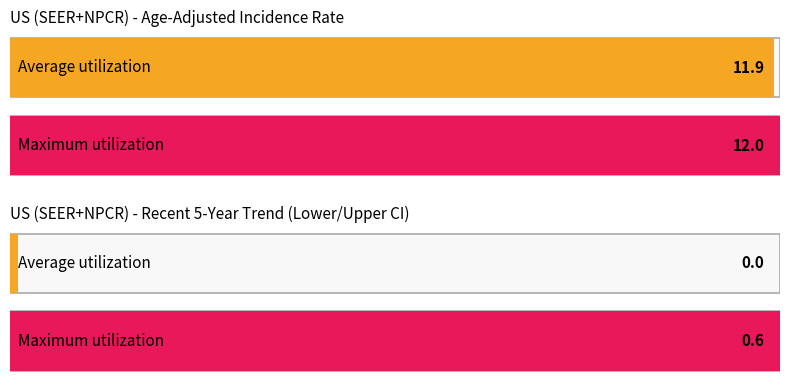

What is the difference between the maximum and minimum values in the Upper 95% CI series?

11.4